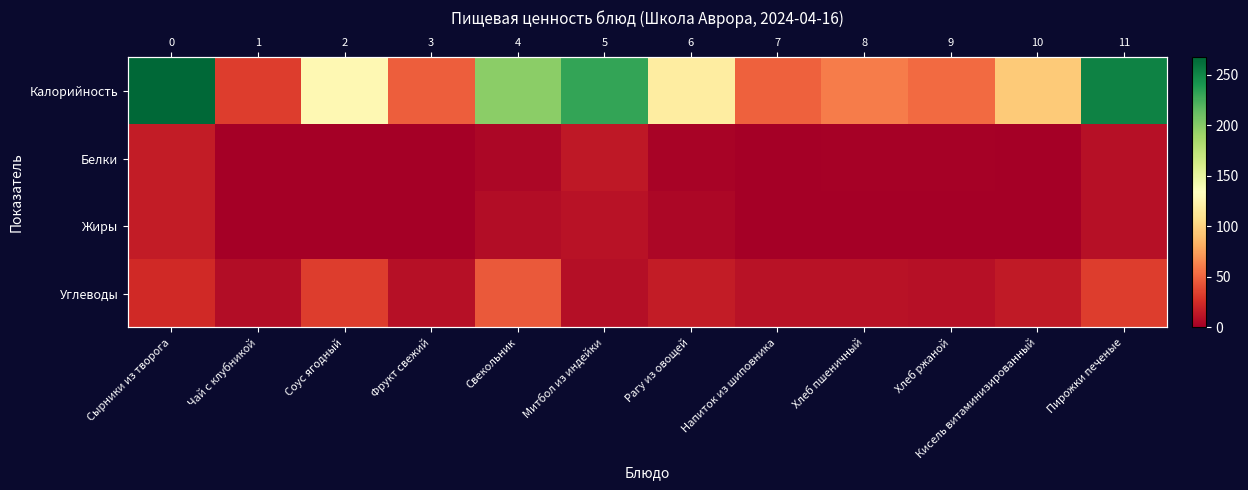

How many series are shown in this chart?

4